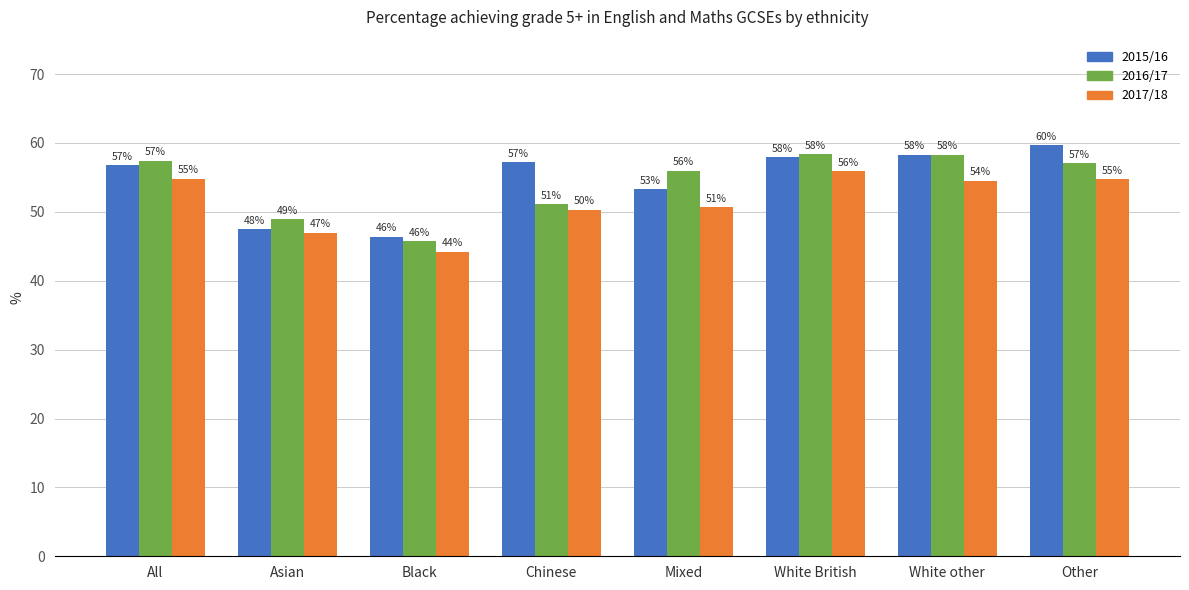

Is it true that 2015/16 equals 92.1 at White British?

False